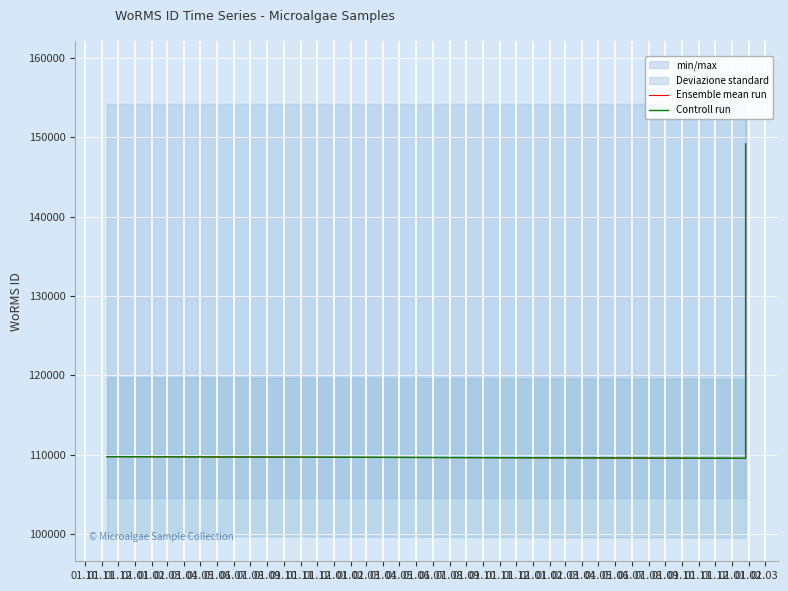

How many data points in Ensemble mean run are less than 109743?

1